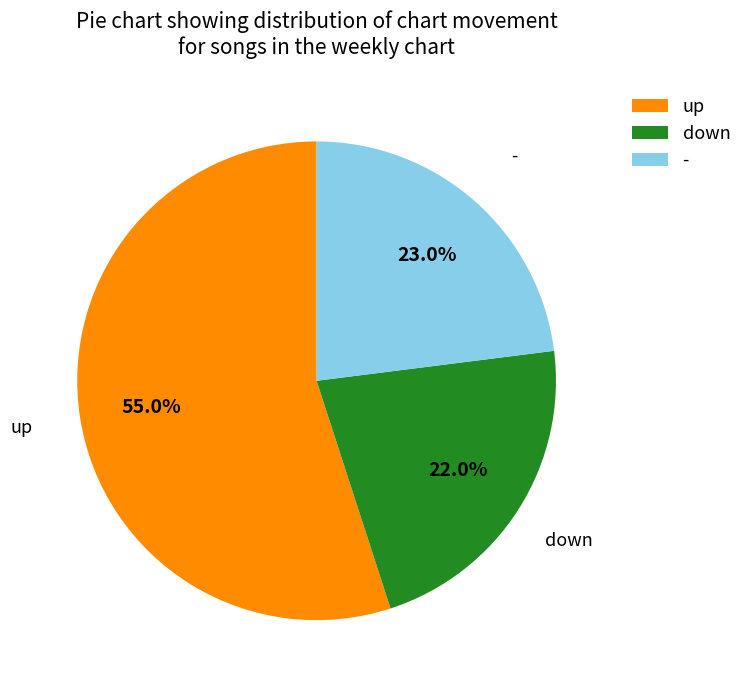

What is the majority slice?

up